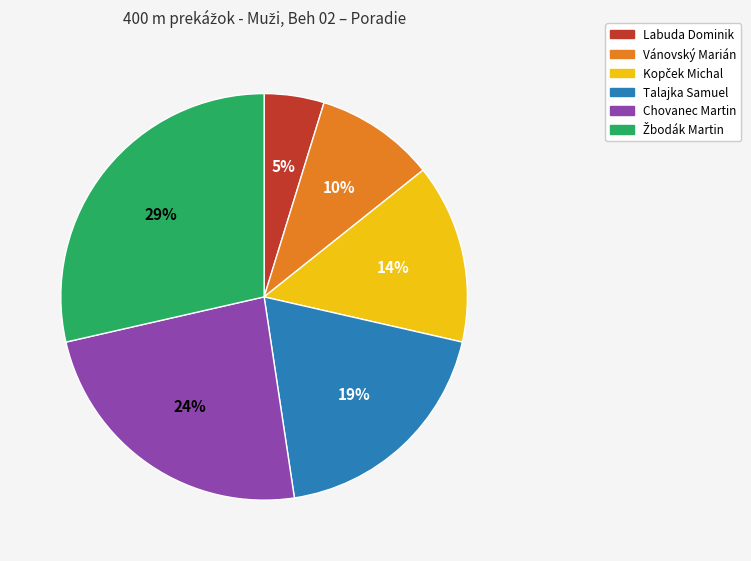

Is the sum of Chovanec Martin and Labuda Dominik greater than half?

No